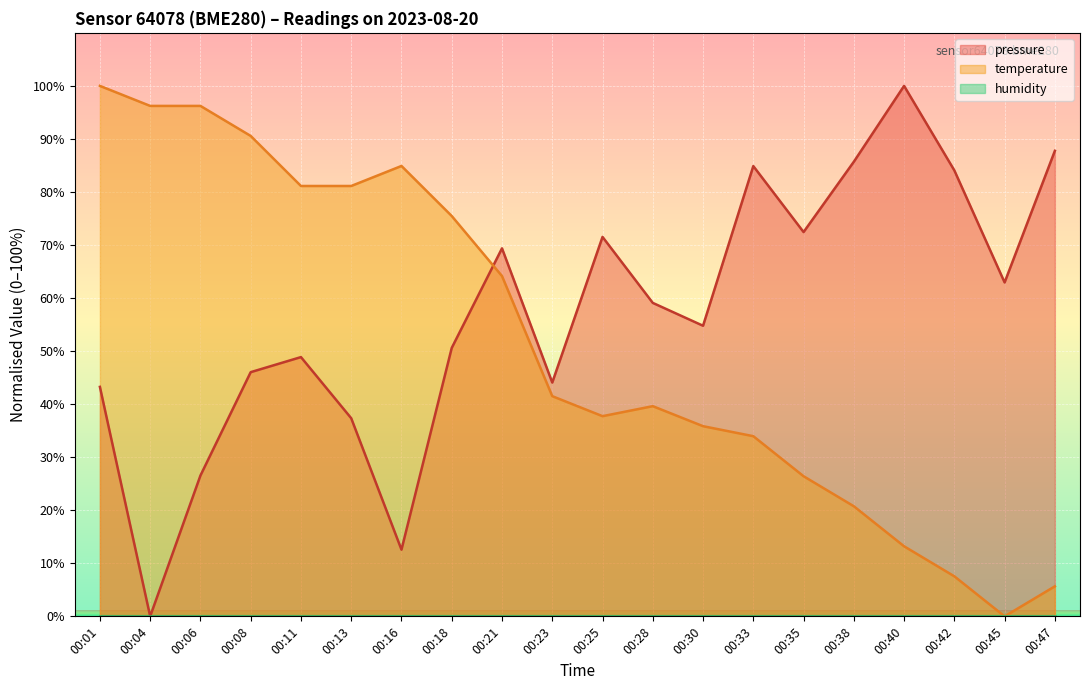

The pressure series shows 34.4 at 00:35. True or false?

False